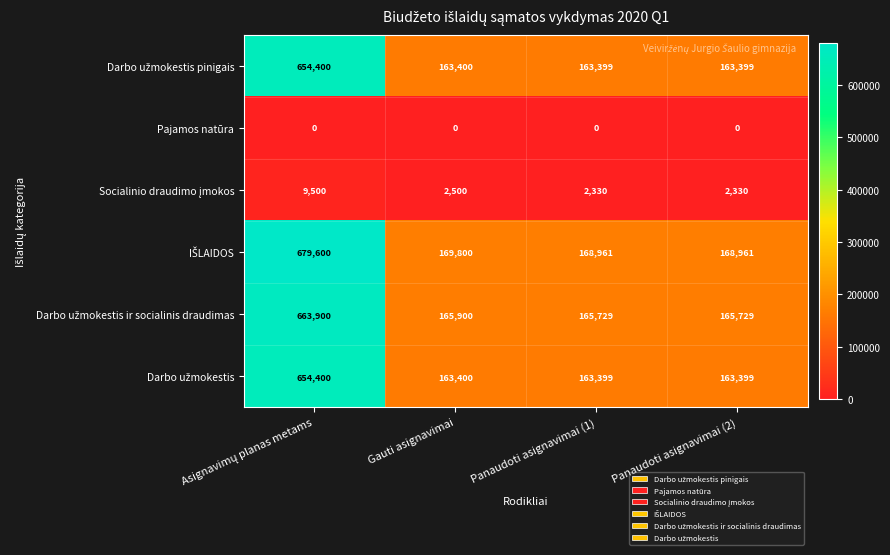

What is the greatest value displayed?

679600